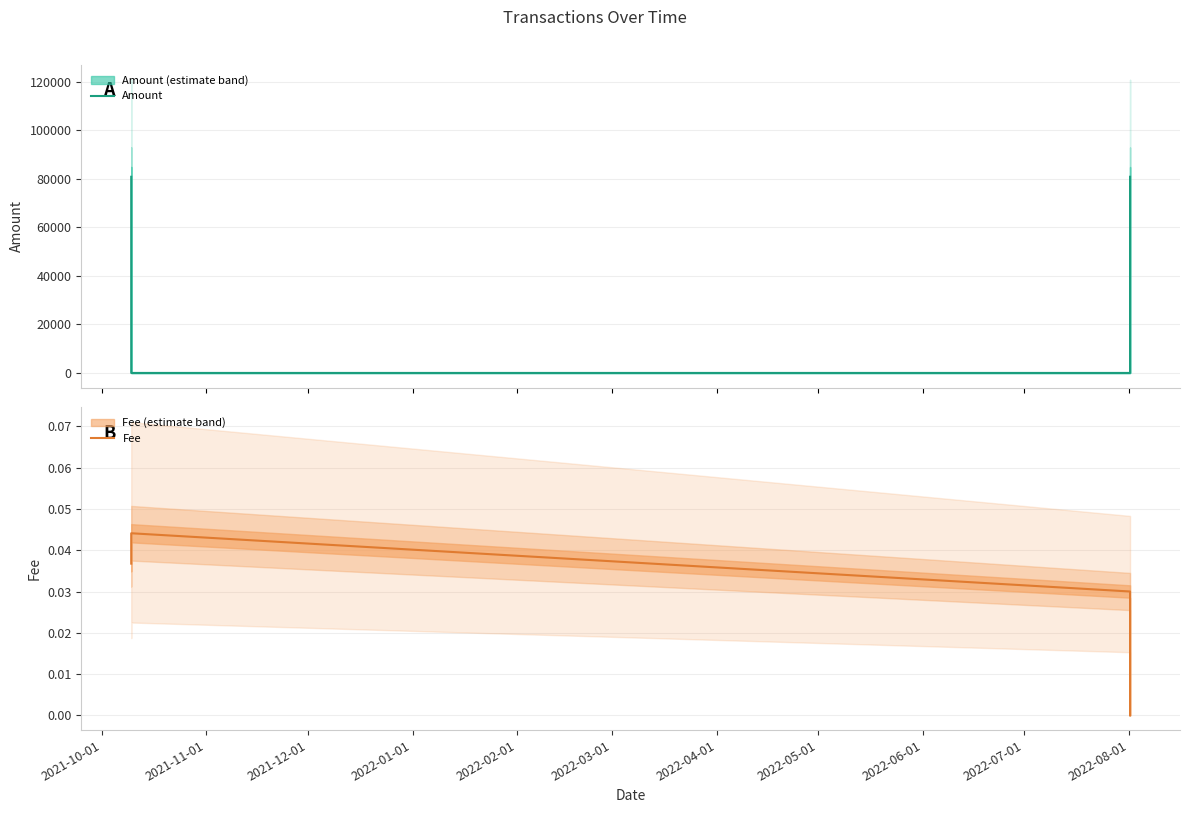

Which series ends up on top after the final intersection of Amount and Fee?

Amount